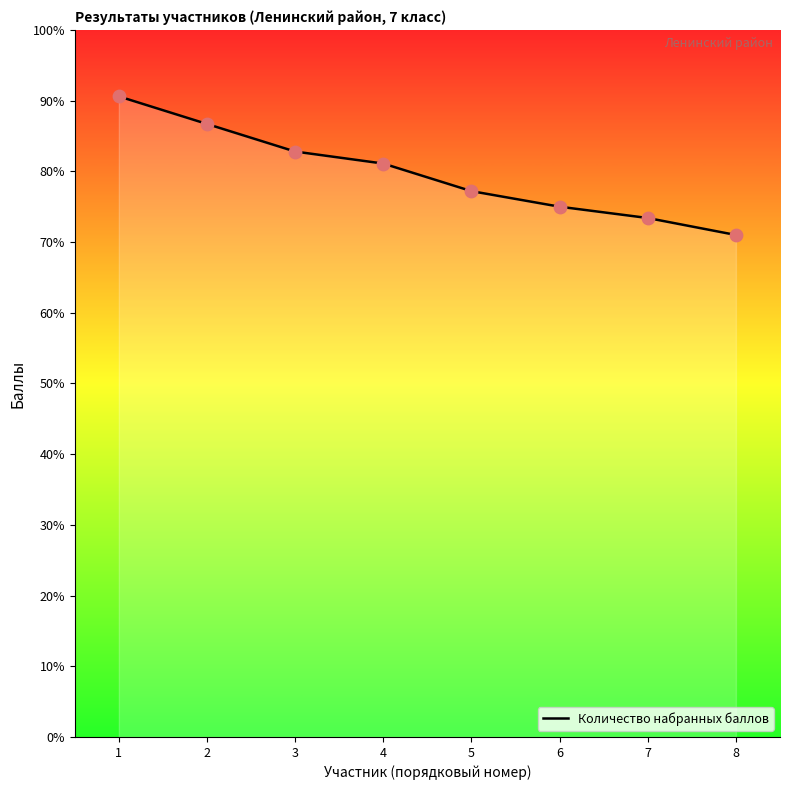

Approximately how many times larger is the value at 3 compared to 7?

1.1